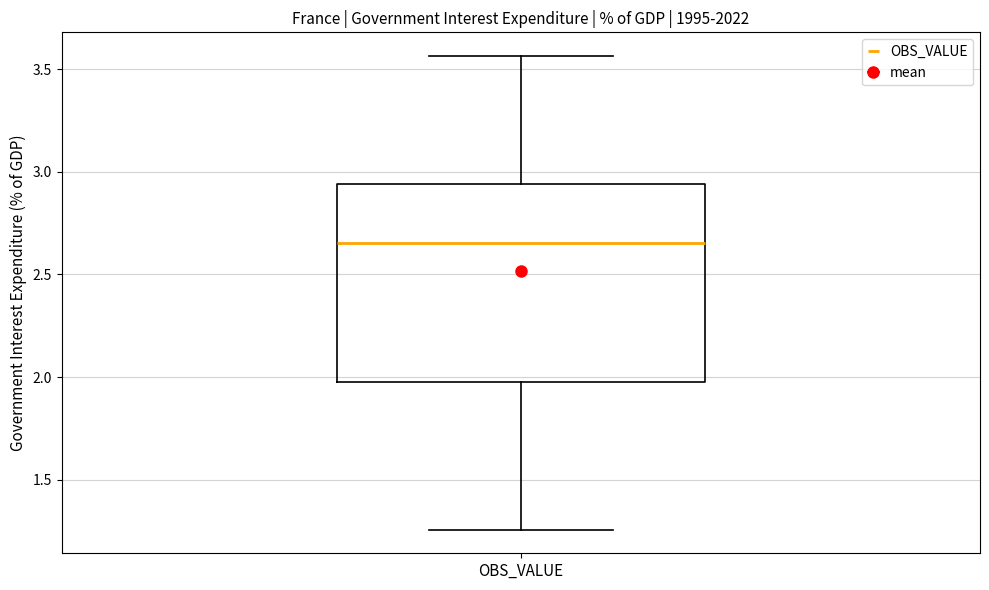

Where does the upper whisker of the box for OBS_VALUE end on the y-axis? The values are not printed on the chart, so give them approximately, as read against the axis.

3.55